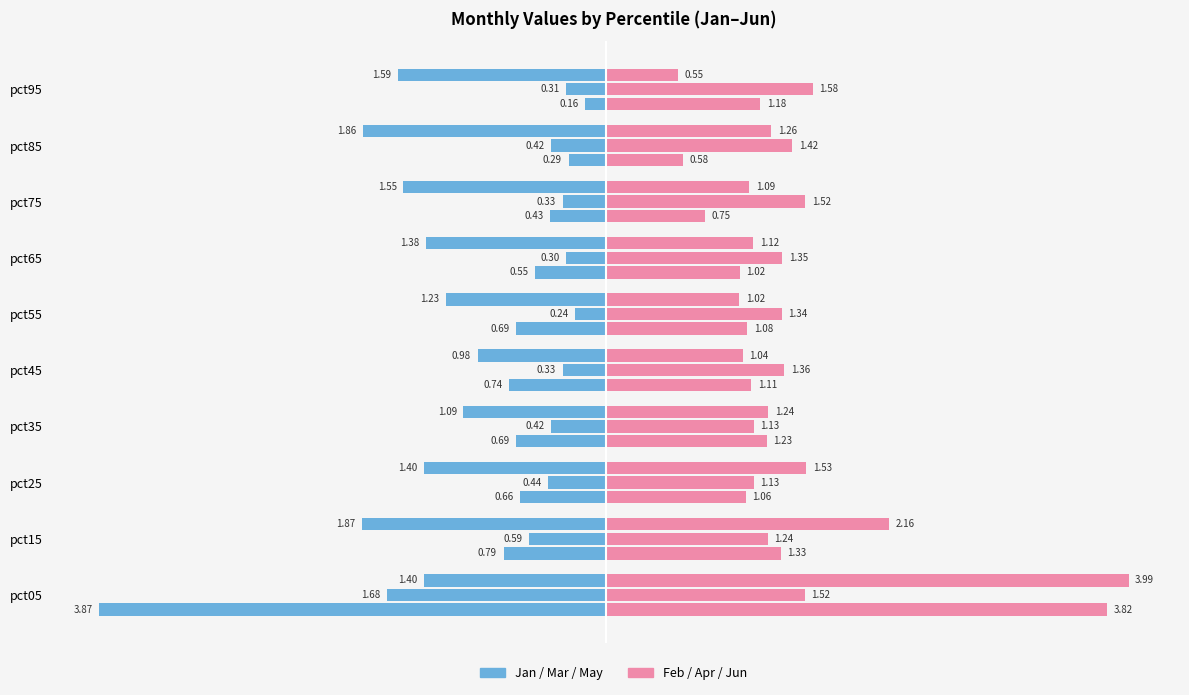

Is it true that Jan equals -0.2 at pct95?

True